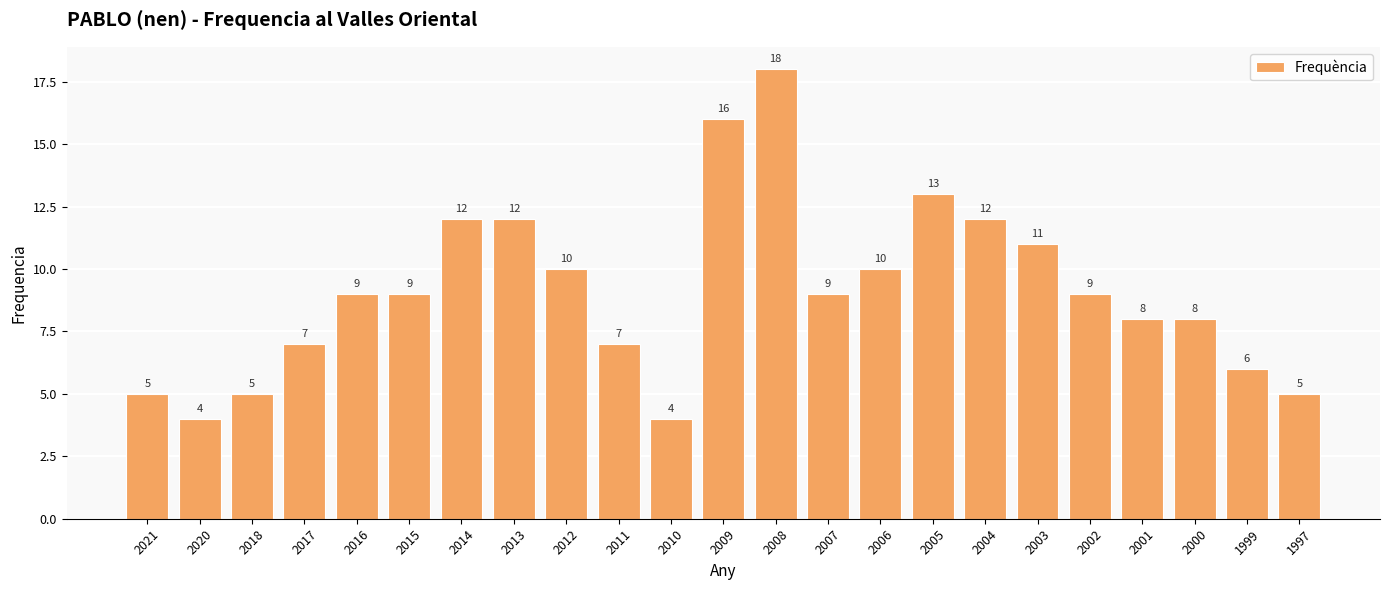

What is the ratio of the value at 2011 to the value at 2015?

0.8